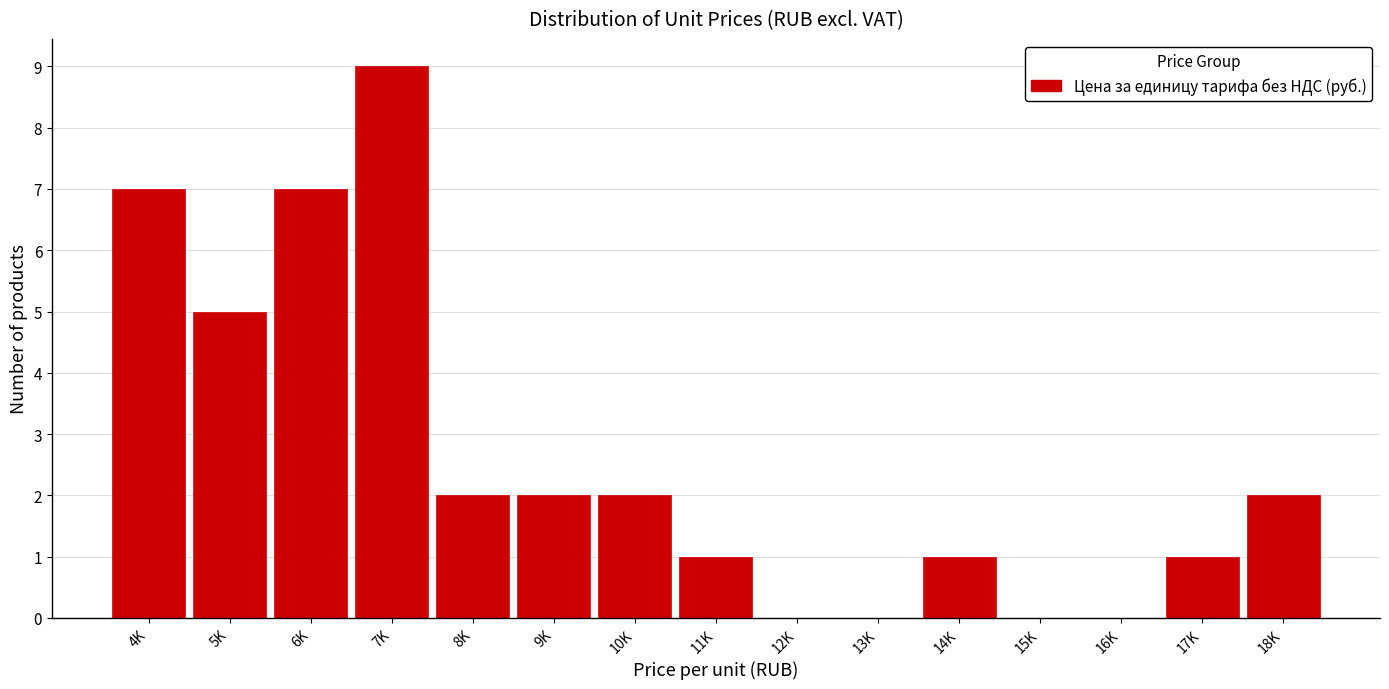

Reading left to right, transcribe all the data shown in this chart.

4K=7	5K=5	6K=7	7K=9	8K=2	9K=2	10K=2	11K=1	12K=0	13K=0	14K=1	15K=0	16K=0	17K=1	18K=2